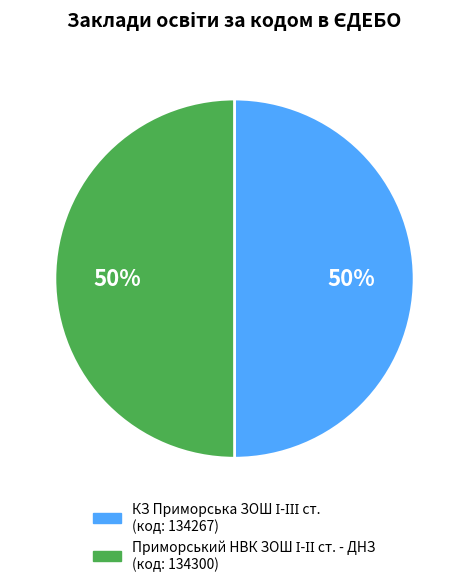

To the nearest percent, what is the average slice percentage?

50%